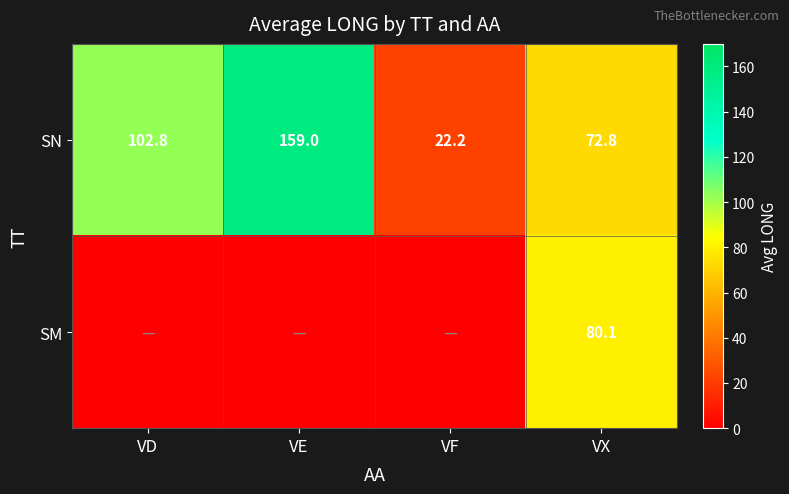

List the labels in order of SN value, largest first.

VE, VD, VX, VF